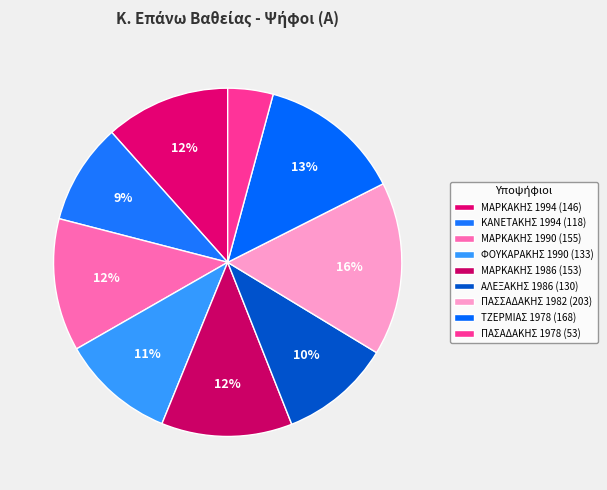

Which slice is the largest?

ΠΑΣΣΑΔΑΚΗΣ 1982